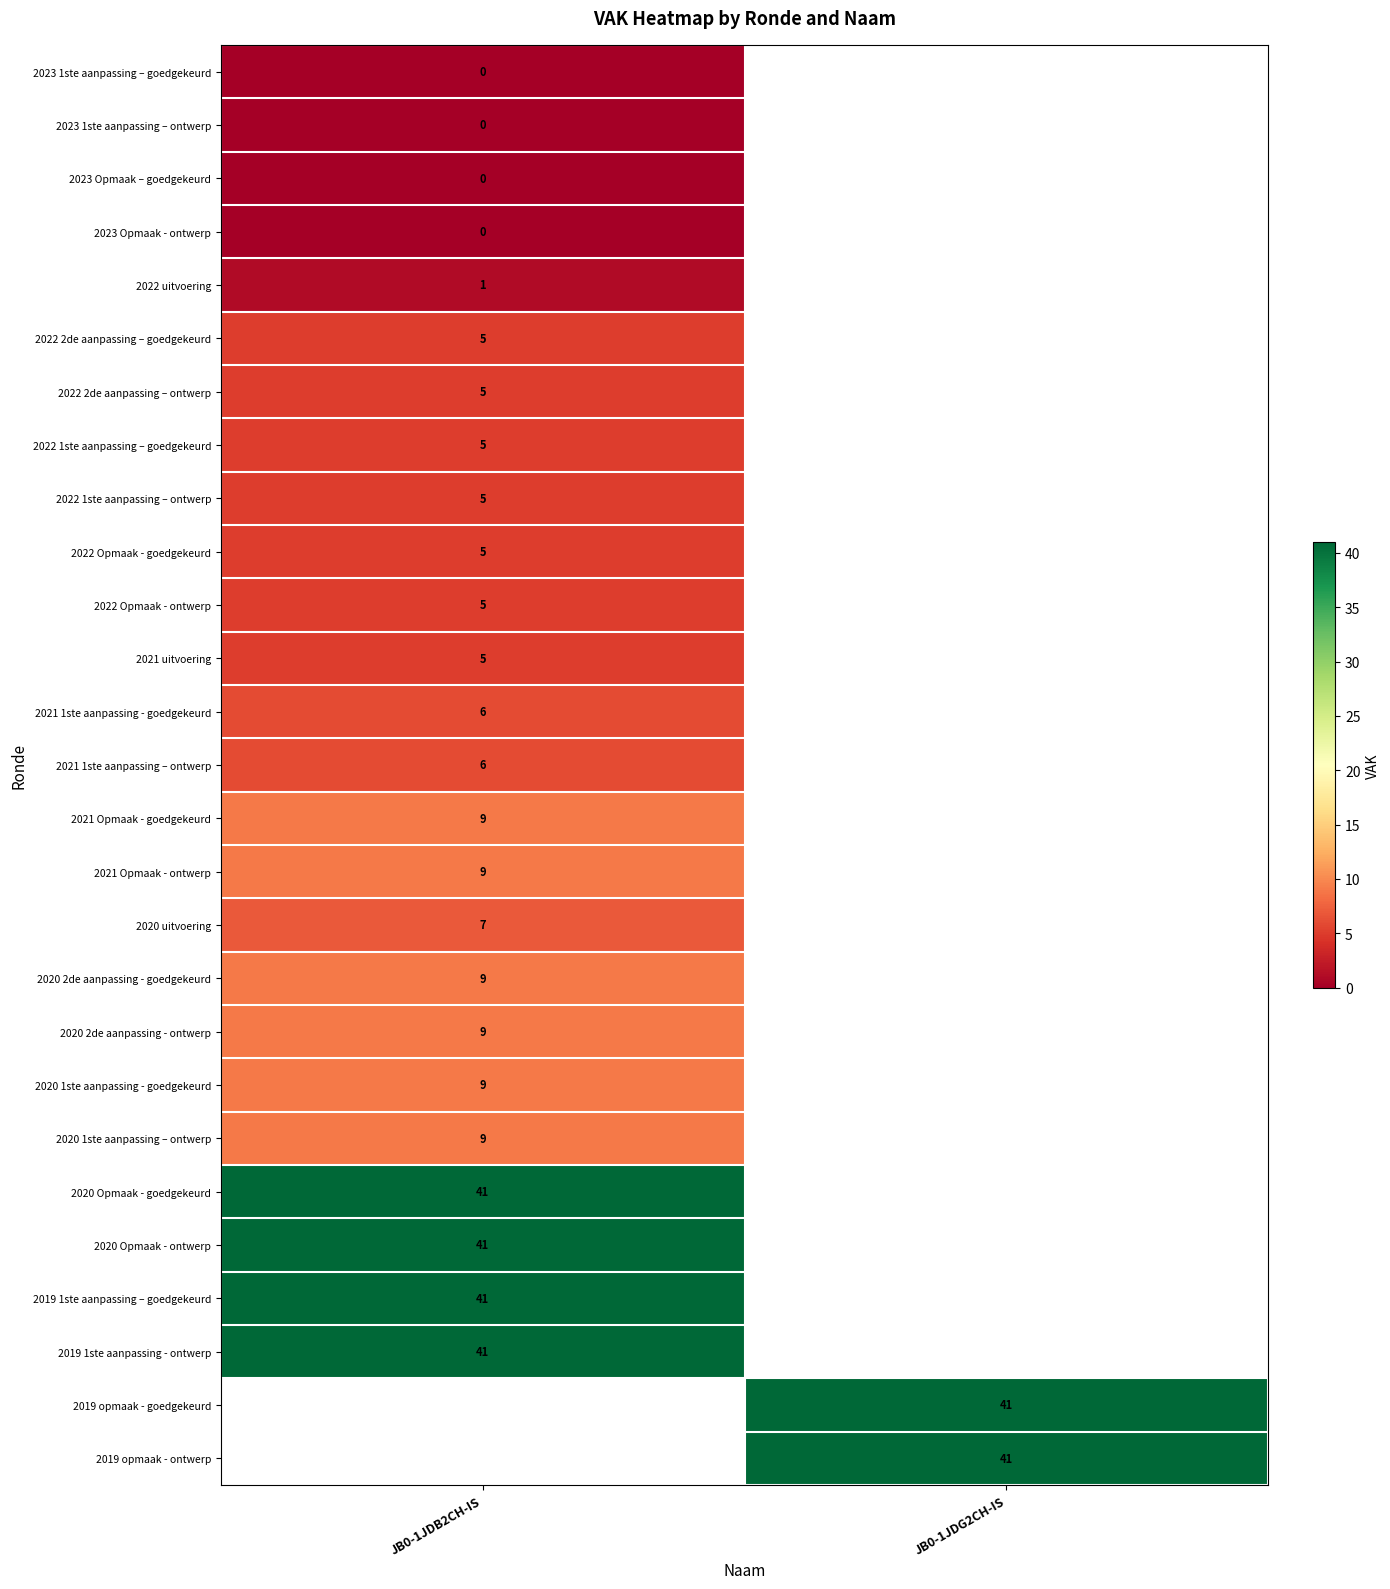

Between JB0-1JDB2CH-IS and JB0-1JDG2CH-IS, which is larger?

JB0-1JDG2CH-IS